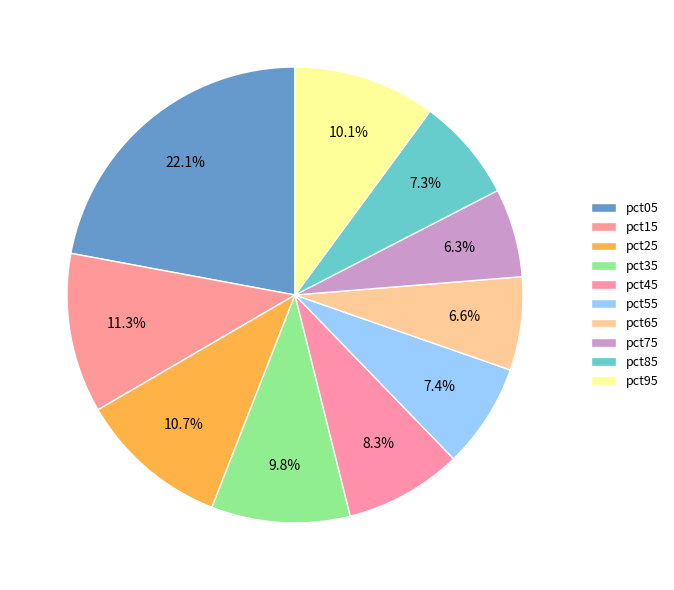

Is pct85 the majority of the pie?

No